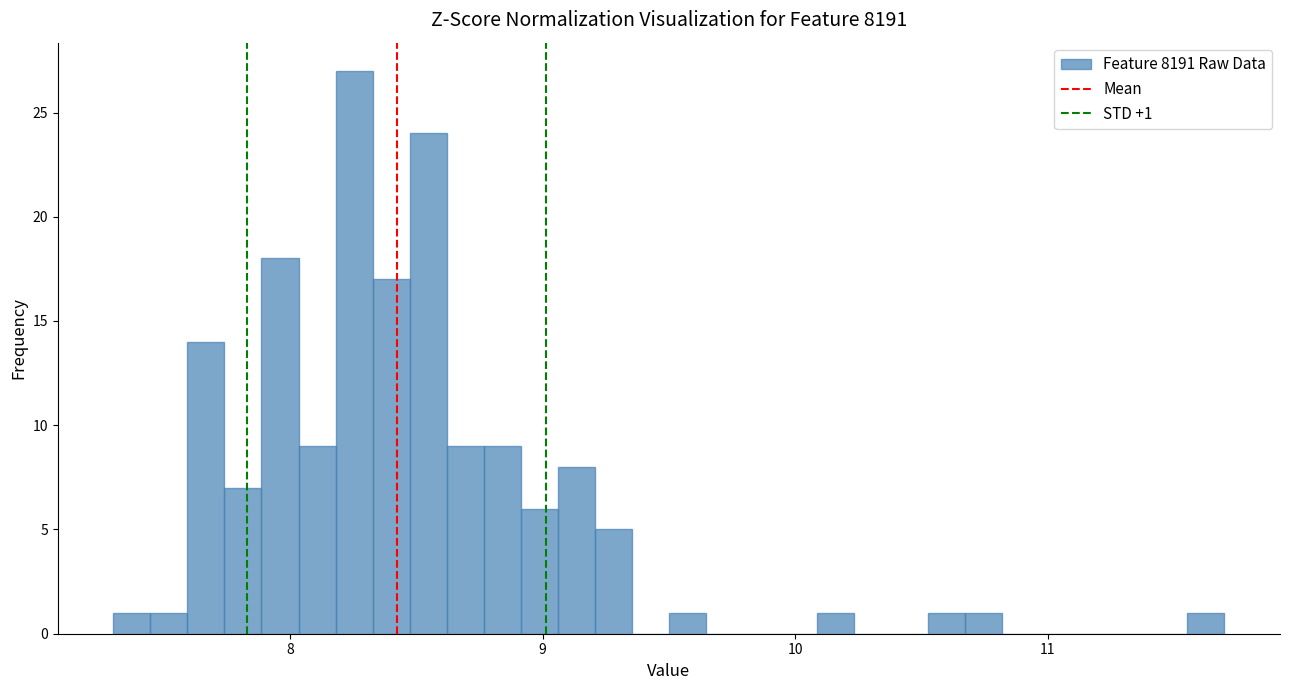

Read against the x-axis, roughly where is the centre of the tallest bar?

8.3